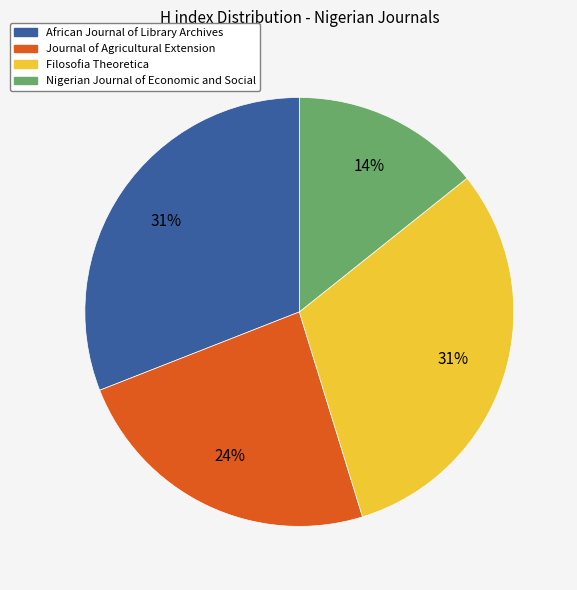

What is the ratio of the value at Nigerian Journal of Economic and Social to the value at African Journal of Library Archives?

0.5